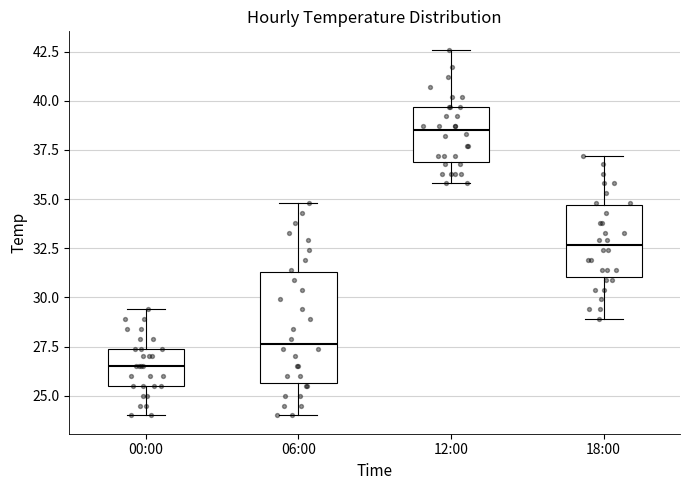

Reading left to right, transcribe this box plot: for each box, give where its median line is, the range the box spans, and where its two whiskers end, as read against the y-axis. The values are not printed on the chart, so give them approximately, as read against the axis.

00:00: median 26.5, box 25.5 to 27.5, whiskers 24.0 to 29.5
06:00: median 27.5, box 25.5 to 31.5, whiskers 24.0 to 35.0
12:00: median 38.5, box 37.0 to 39.5, whiskers 36.0 to 42.5
18:00: median 32.5, box 31.0 to 34.5, whiskers 29.0 to 37.0